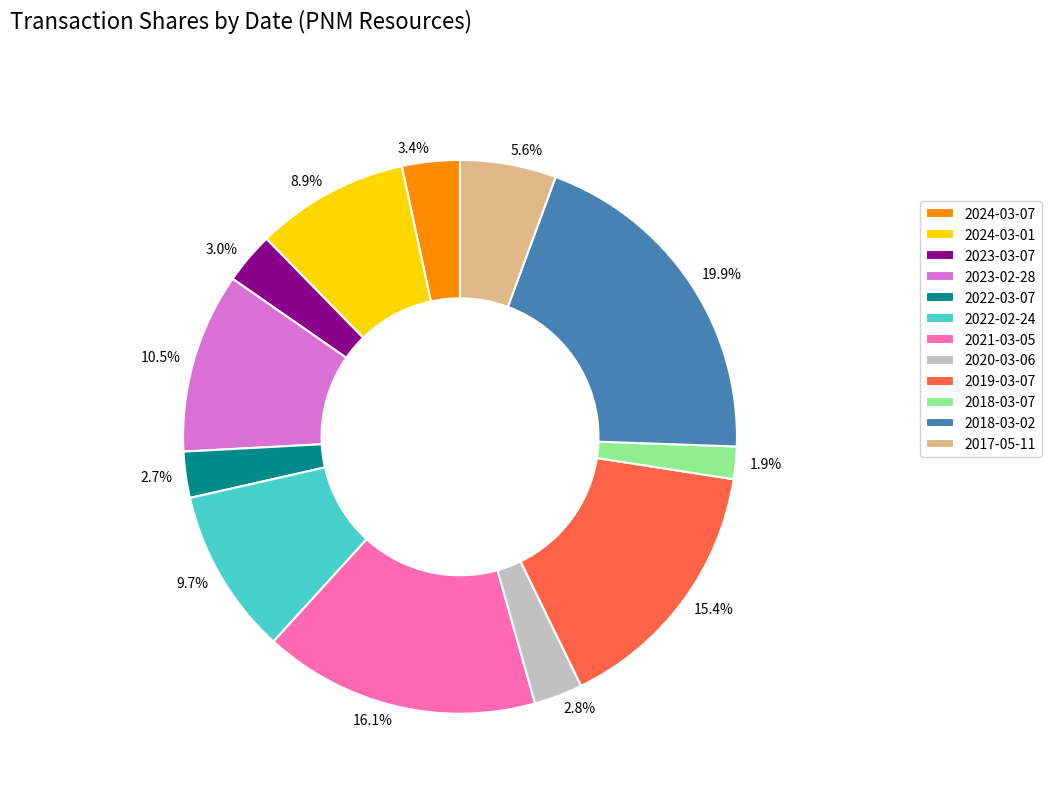

Is the sum of 2019-03-07 and 2018-03-02 greater than half?

No